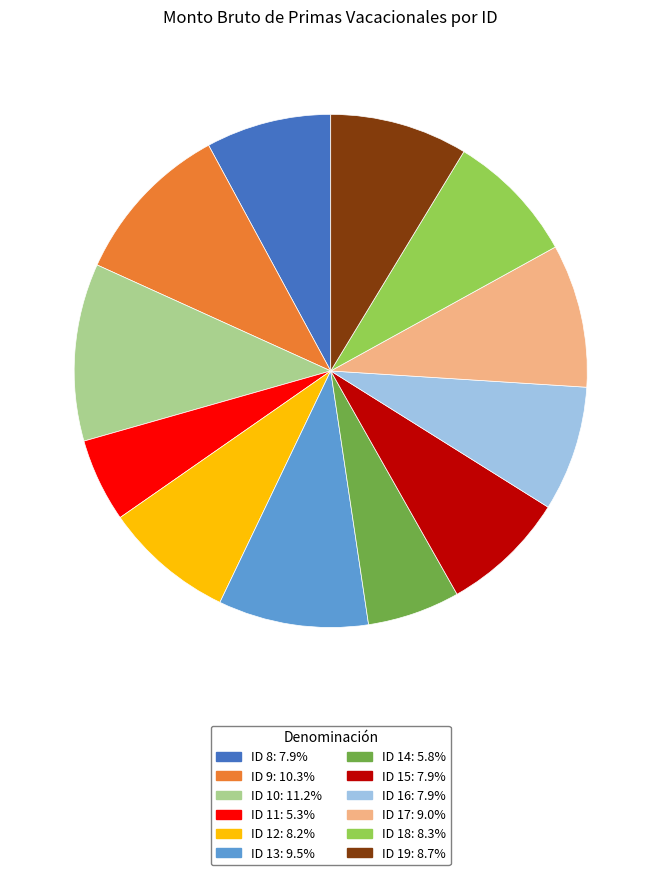

Which has a higher value, ID 16 or ID 10?

ID 10